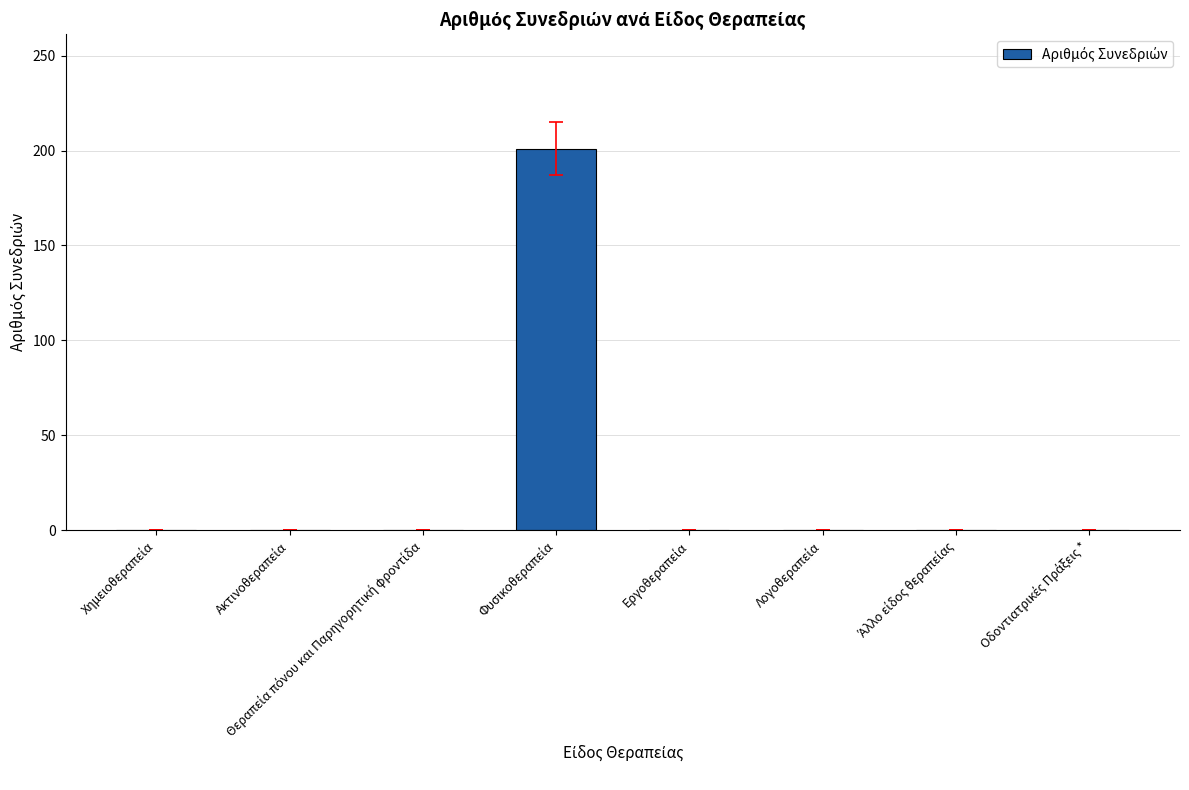

What is the greatest value displayed?

201